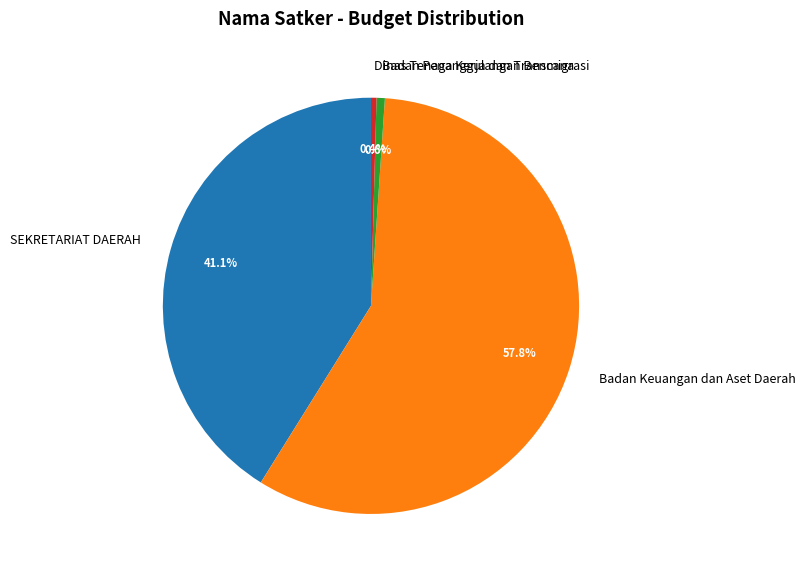

Which slice is the largest?

Badan Keuangan dan Aset Daerah